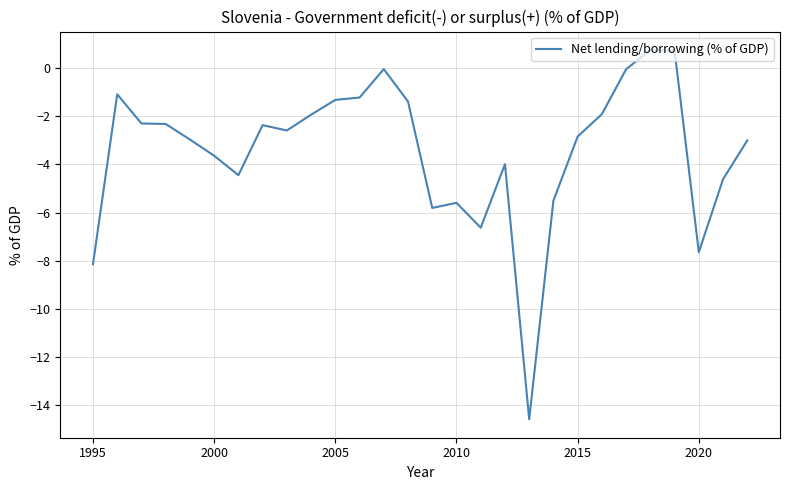

What is the difference between the maximum and minimum values?

15.3